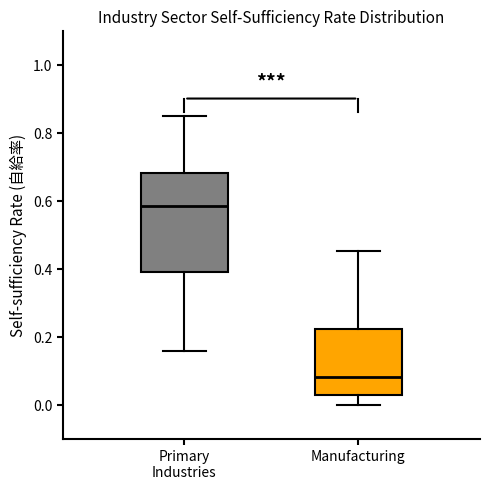

Comparing the boxes themselves (not the whiskers), which one is the tallest?

Primary Industries